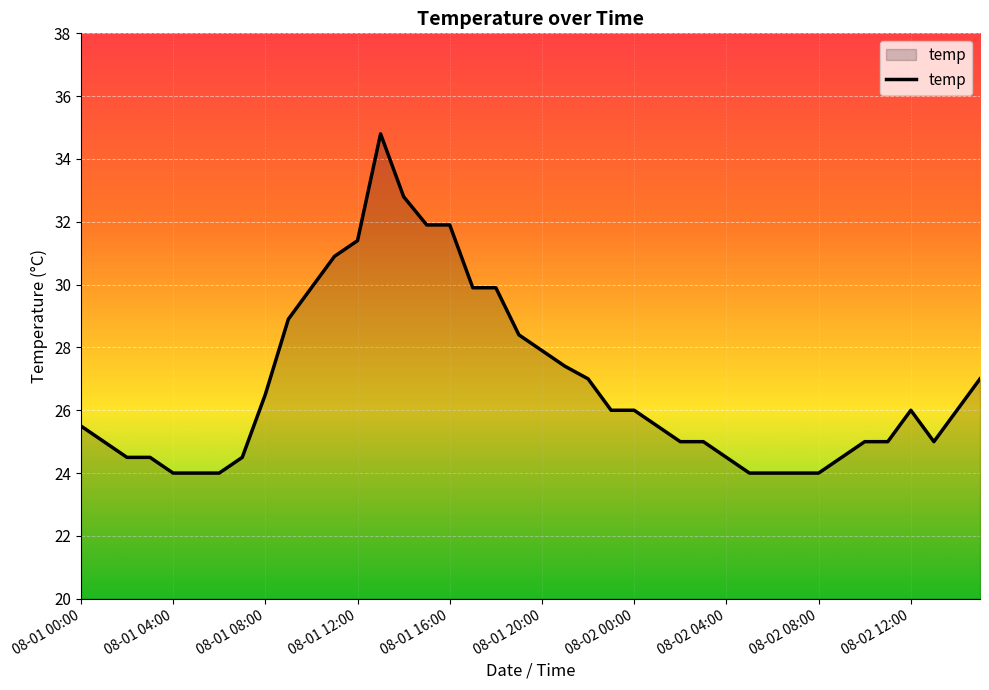

What is the smallest value displayed?

24.0